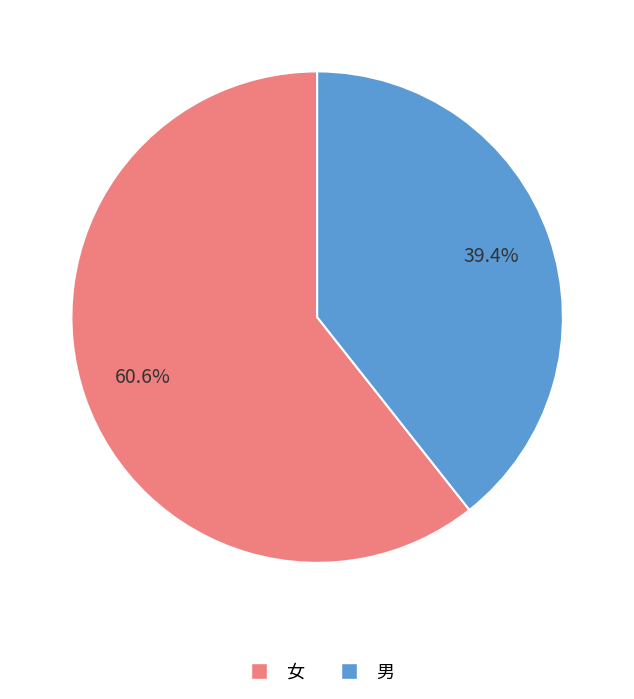

Does 女 account for over 50% of the chart?

Yes